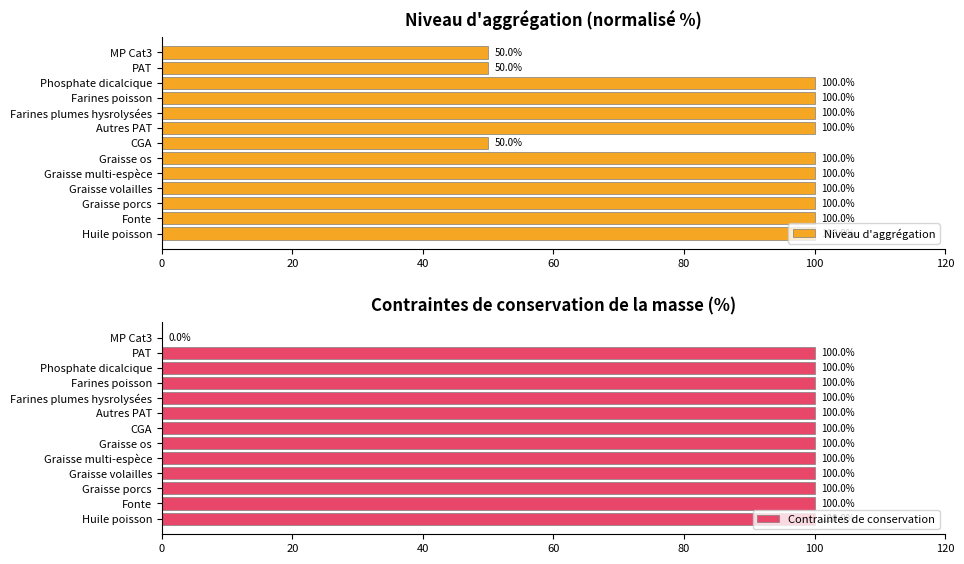

Reading left to right, list all the values displayed in this chart.

Niveau d'aggrégation: 50	50	100	100	100	100	50	100	100	100	100	100	100
Contraintes de conservation: 0	100	100	100	100	100	100	100	100	100	100	100	100